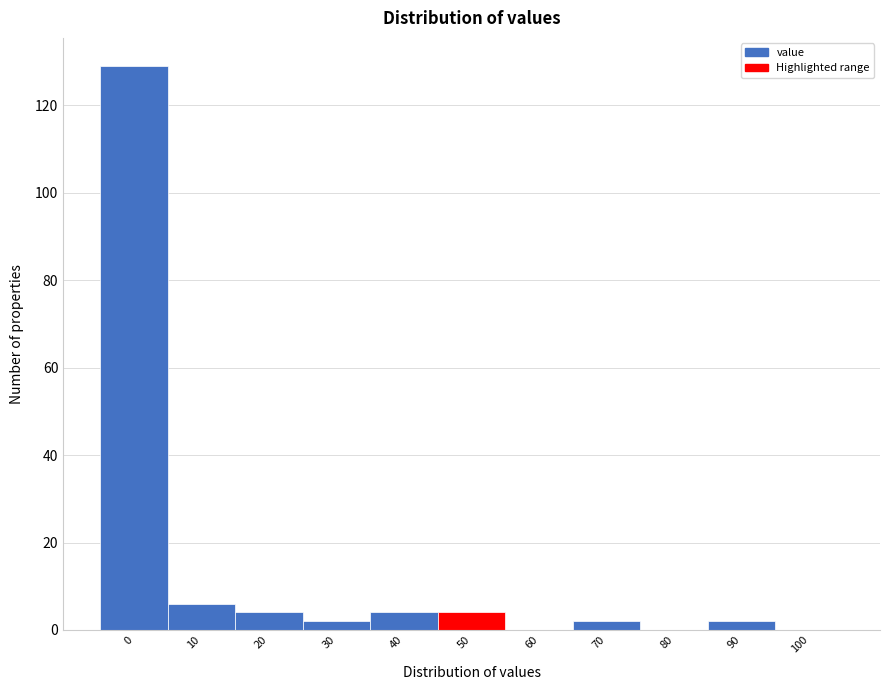

Reading left to right, extract all data points from this chart.

0=129	10=6	20=4	30=2	40=4	50=4	60=0	70=2	80=0	90=2	100=0